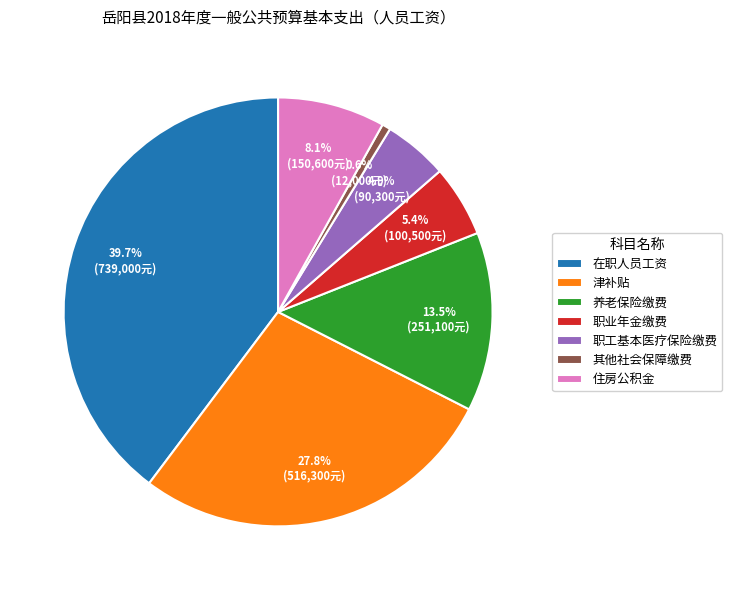

What is the total percentage of 津补贴 and 其他社会保障缴费?

28.4%